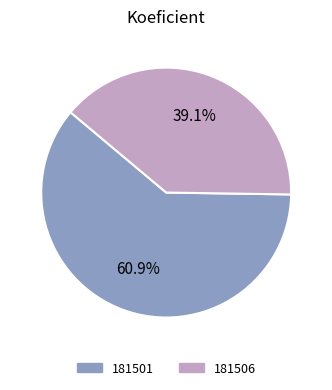

How many slices are in this pie chart?

2